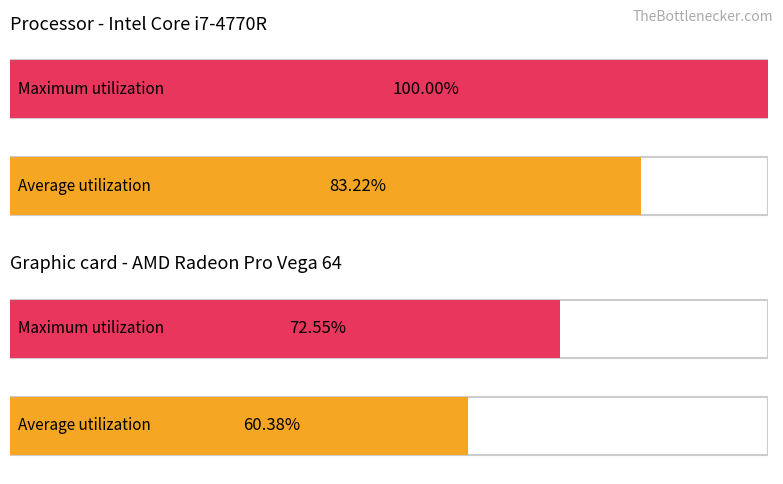

At how many categories does at least one series exceed 83?

1